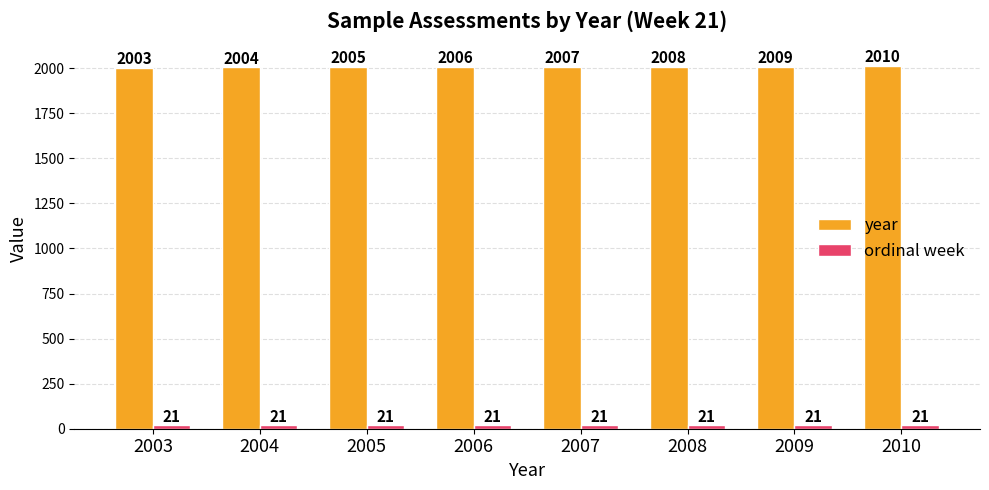

True or false: year has a value of 2735 at 2006.

False